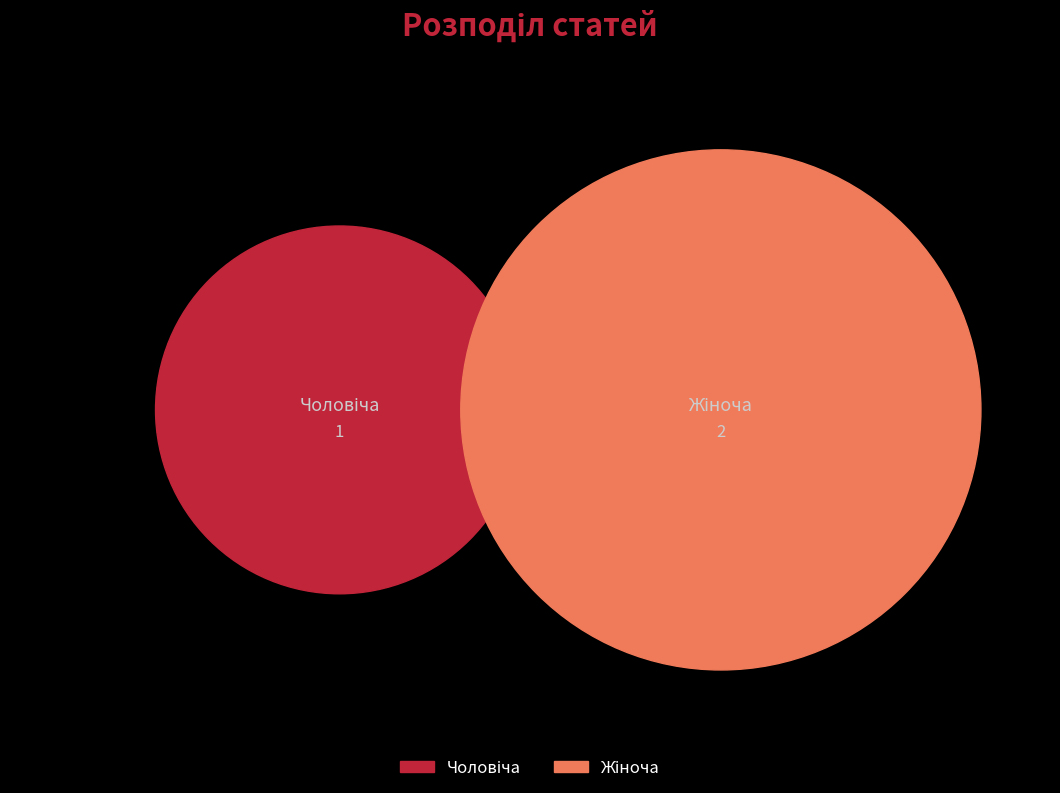

What percentage is the Чоловіча slice, to the nearest percent?

33%